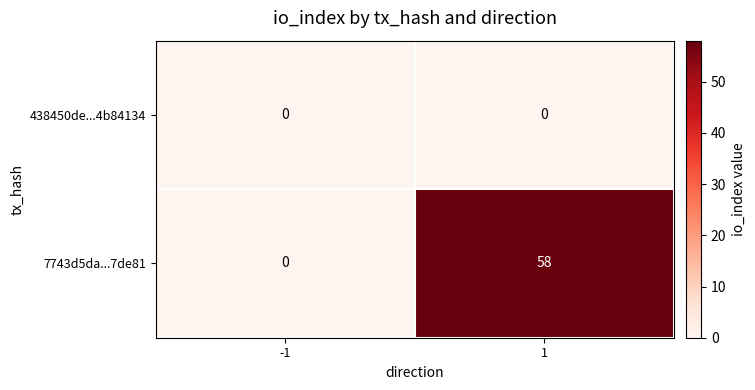

At which category is the sum across all series the highest?

1